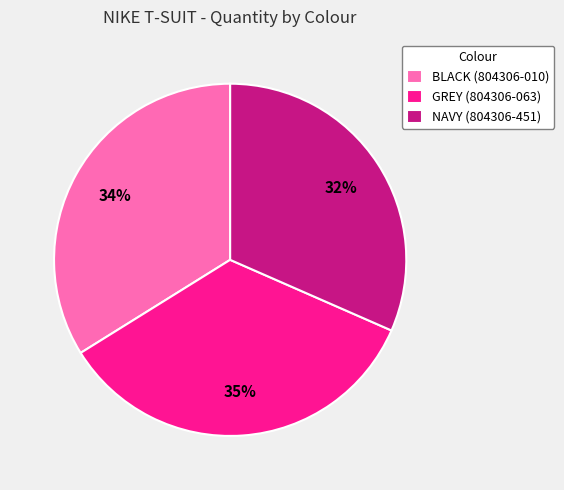

Is there a majority slice in this chart?

No